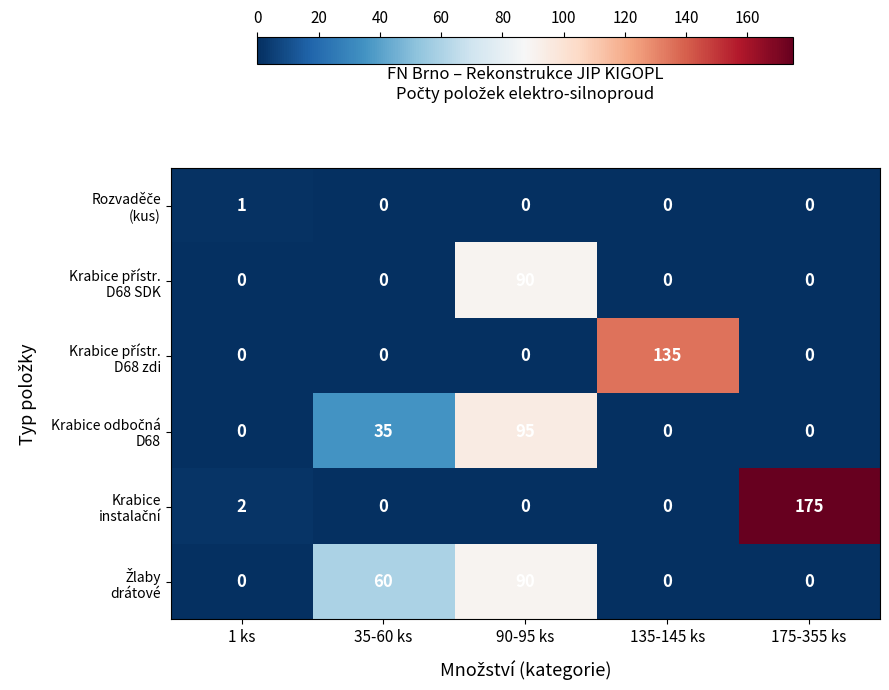

How many series are shown in this chart?

6